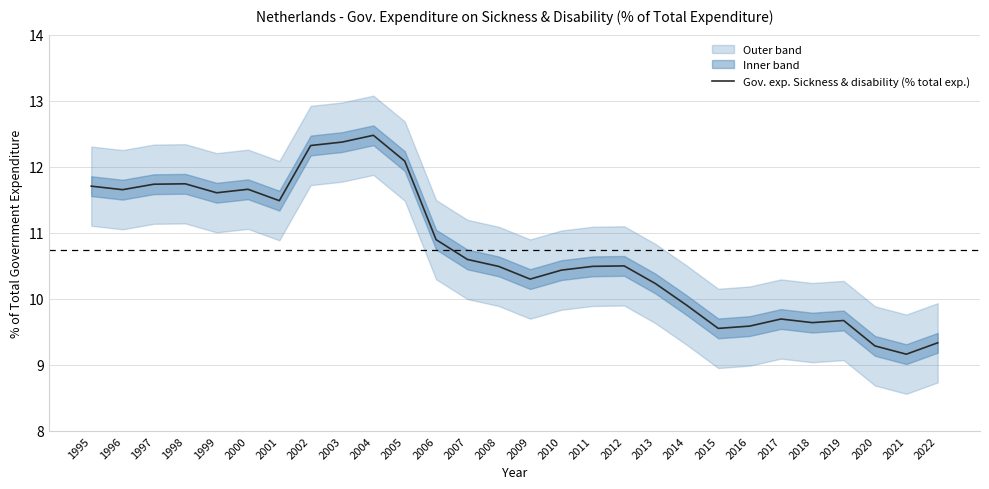

What is the difference between the maximum and minimum values?

3.3